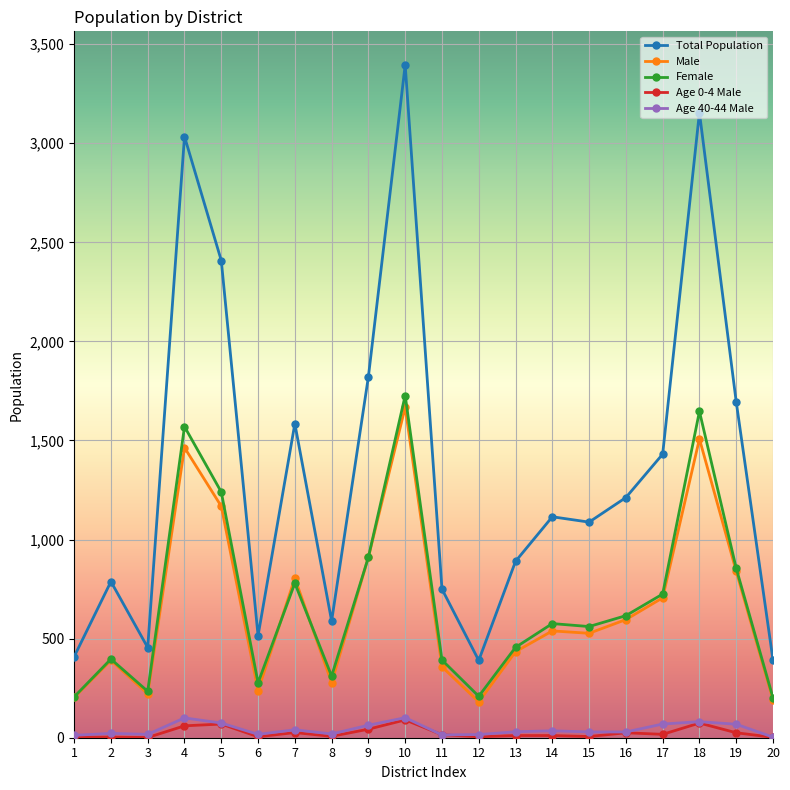

Which series changed the most between 2 and 4?

Total Population